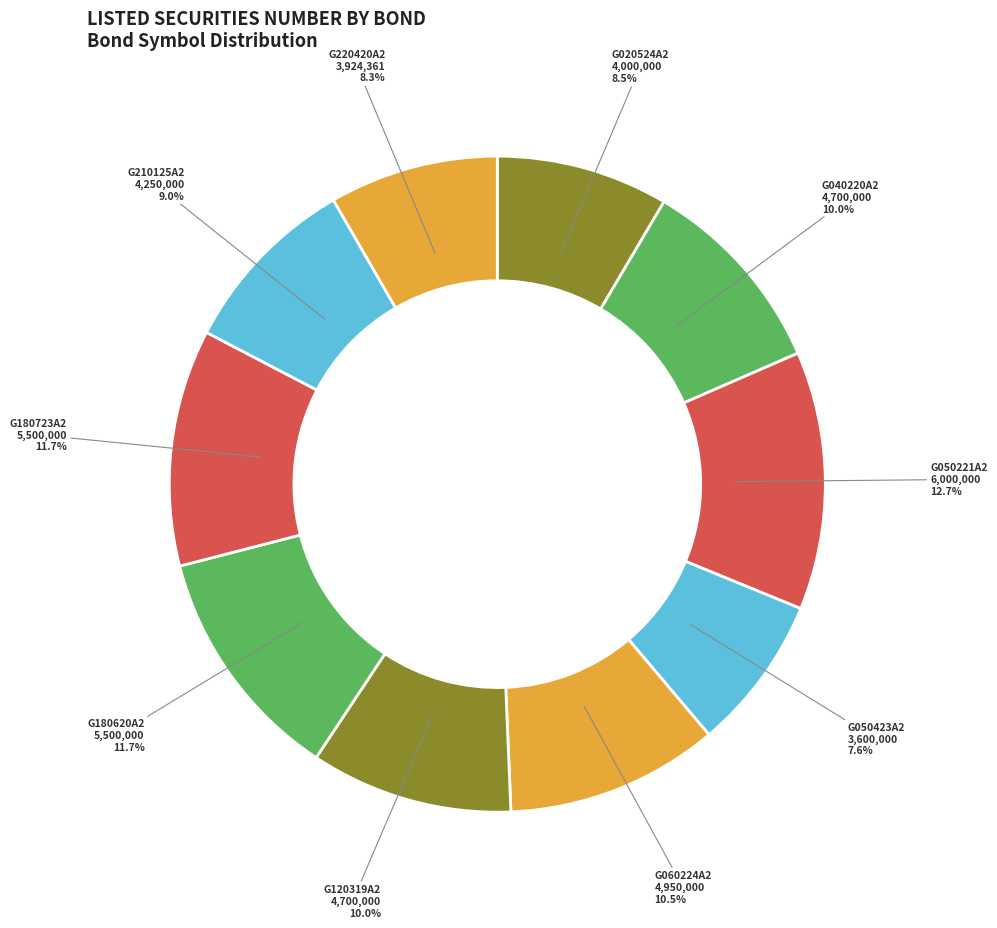

Does any single category account for the majority?

No